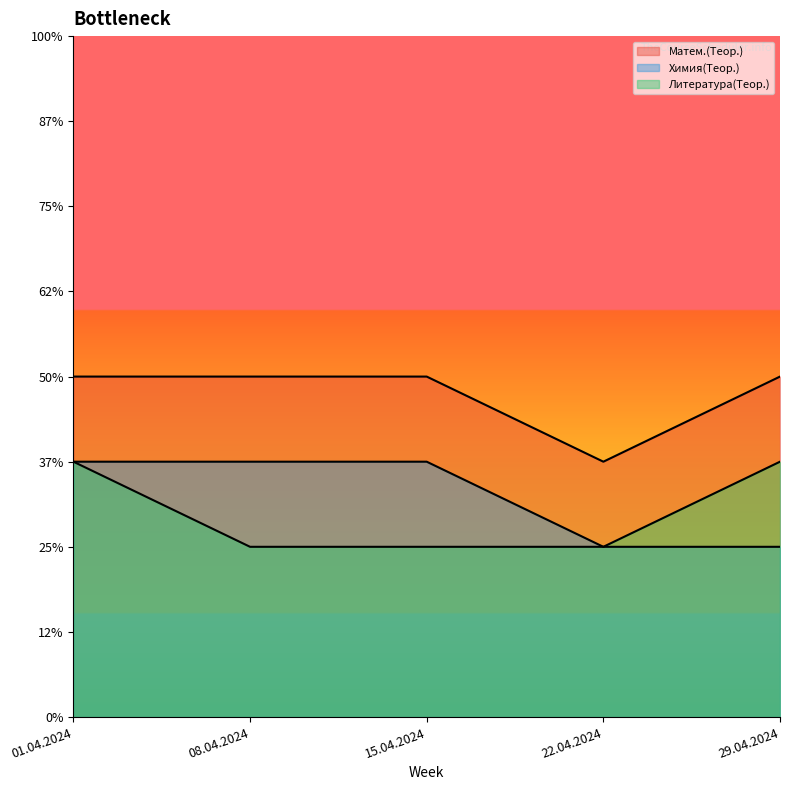

Rank the series at 08.04.2024 from highest to lowest value.

Матем.(Теор.), Химия(Теор.), Литература(Теор.)